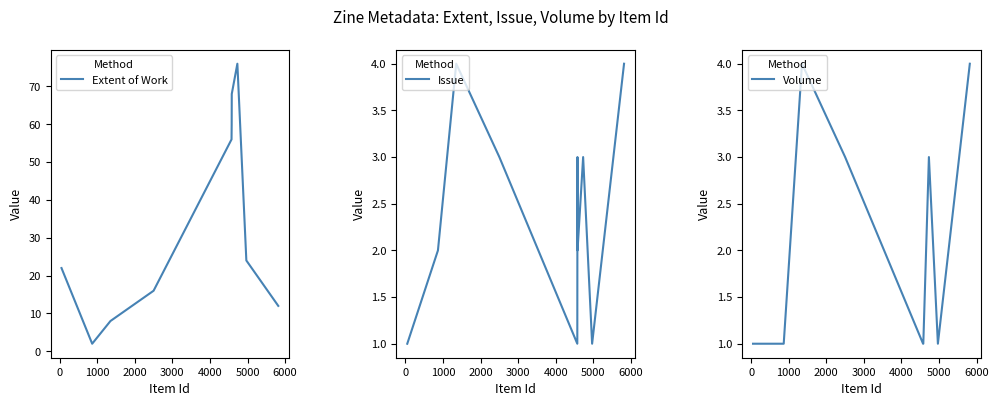

Is it true that Issue equals 3 at 0?

False